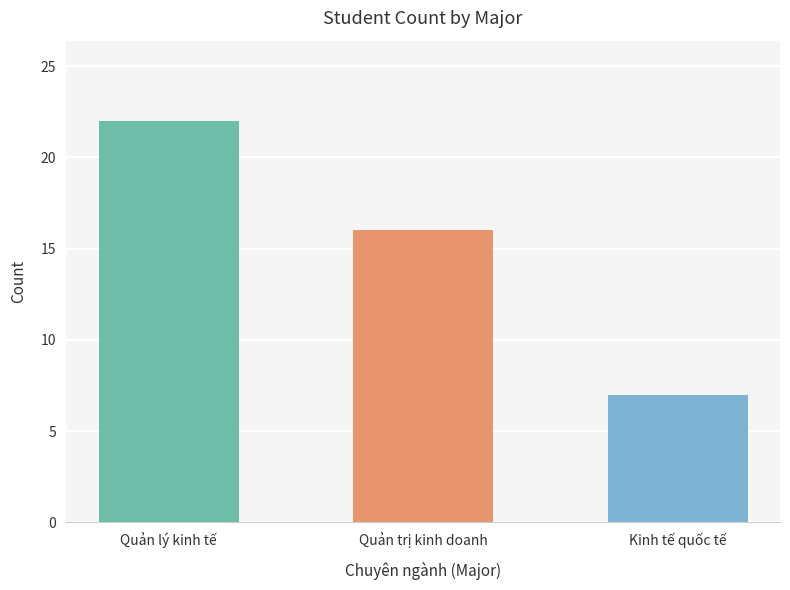

How many values are between 7 and 22?

3